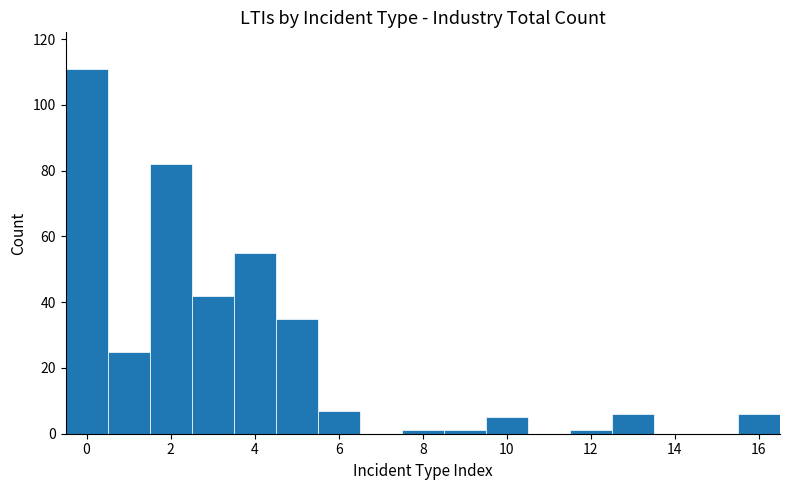

Which range on the x-axis has the tallest bar?

-0.5 to 0.5